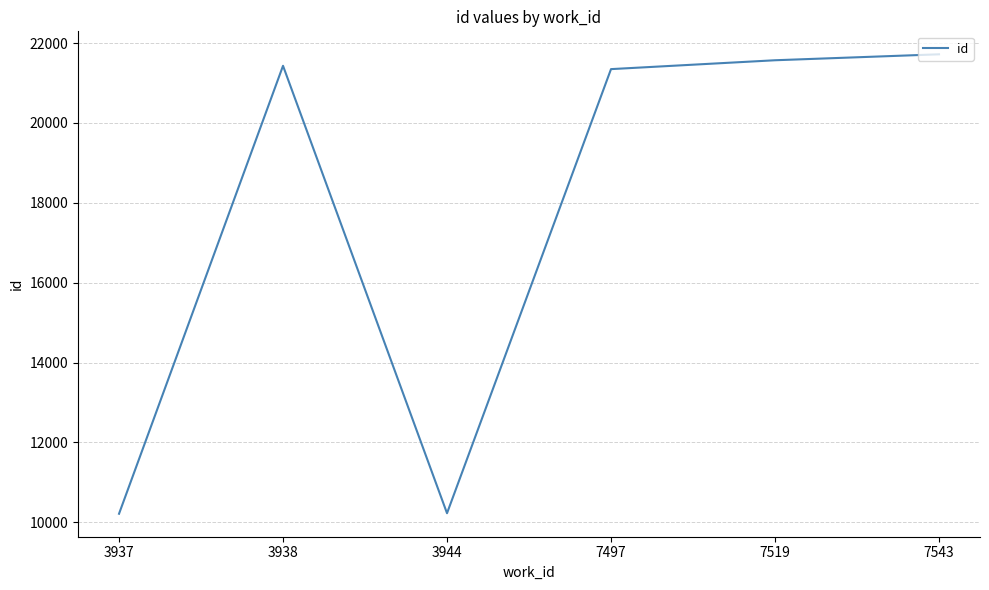

What is the minimum value shown in the chart?

10212.0